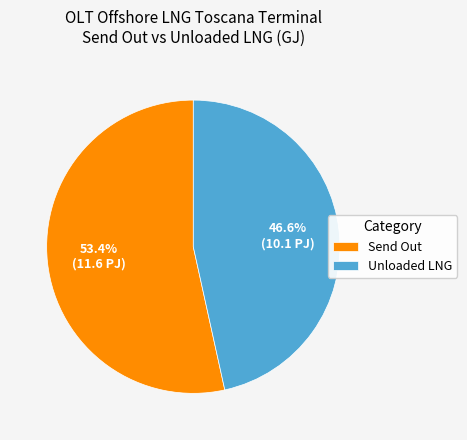

Which slice is the smallest?

Unloaded LNG